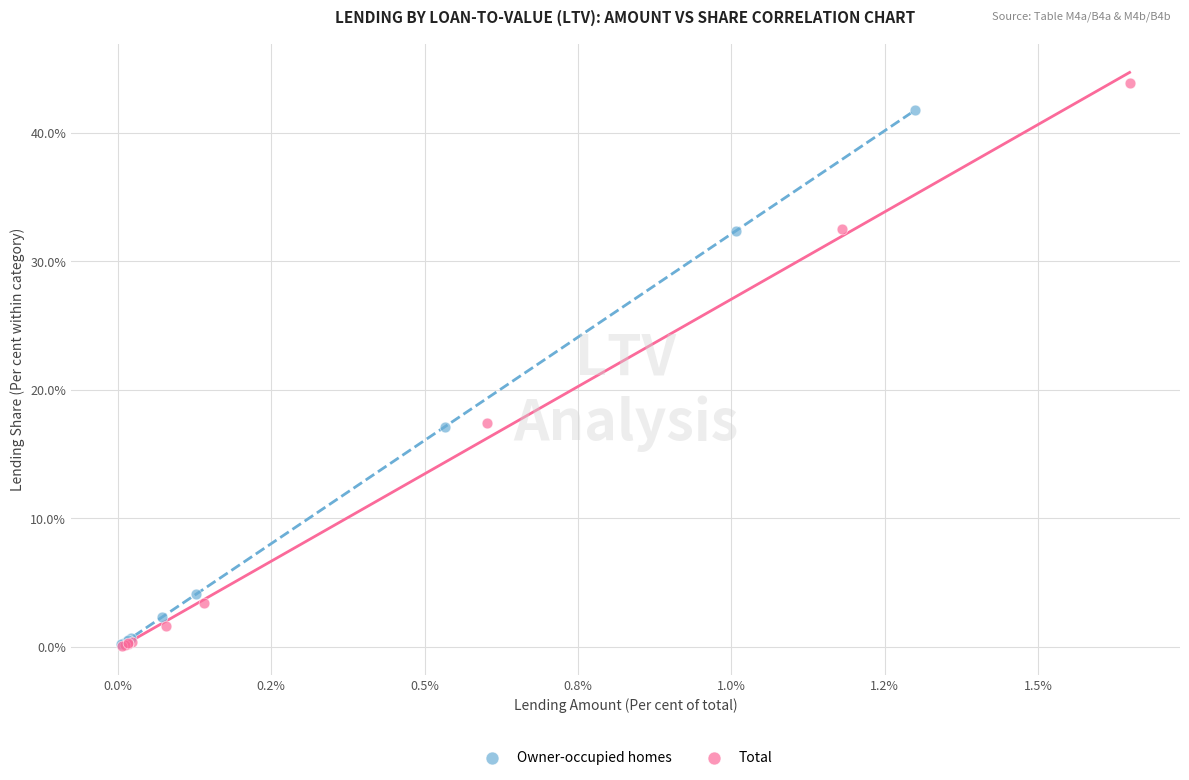

Which series reaches the maximum Y coordinate?

Total